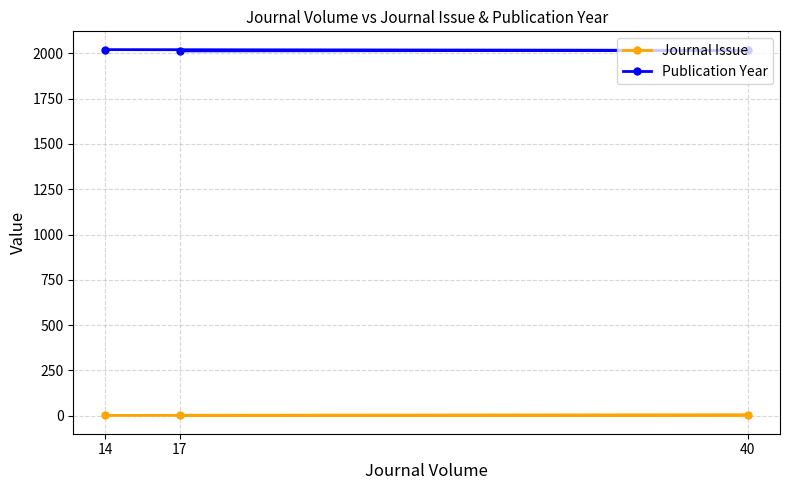

What is the difference between the maximum and minimum values in the Journal Issue series?

2